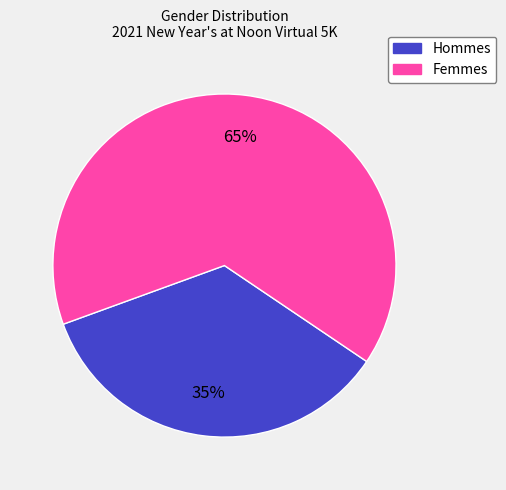

To the nearest percent, what is the difference between the largest and smallest slice percentages?

30%